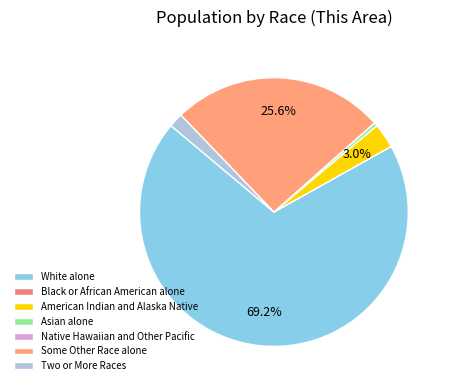

Which category has the biggest portion of the pie?

White alone